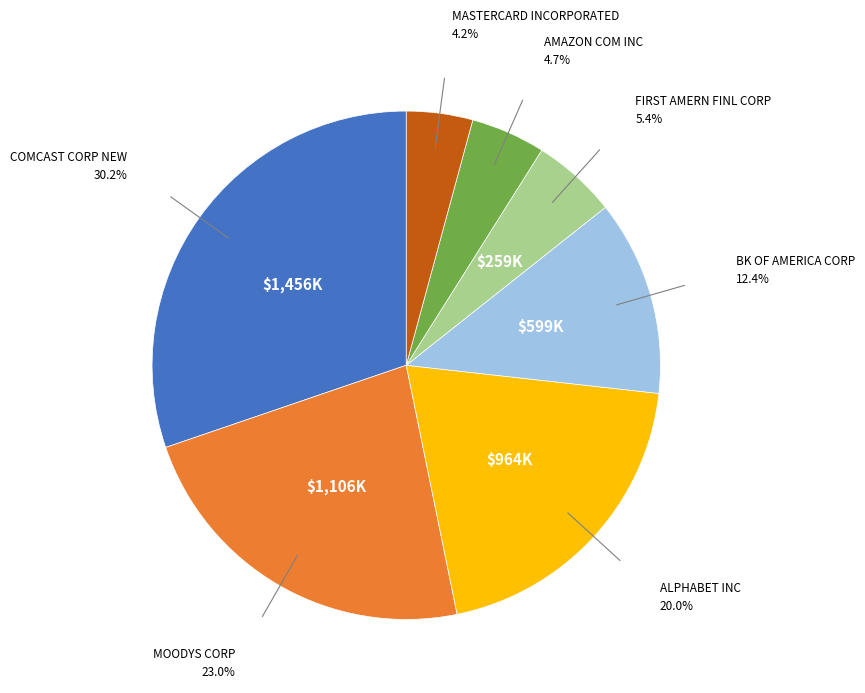

Is there a majority slice in this chart?

No